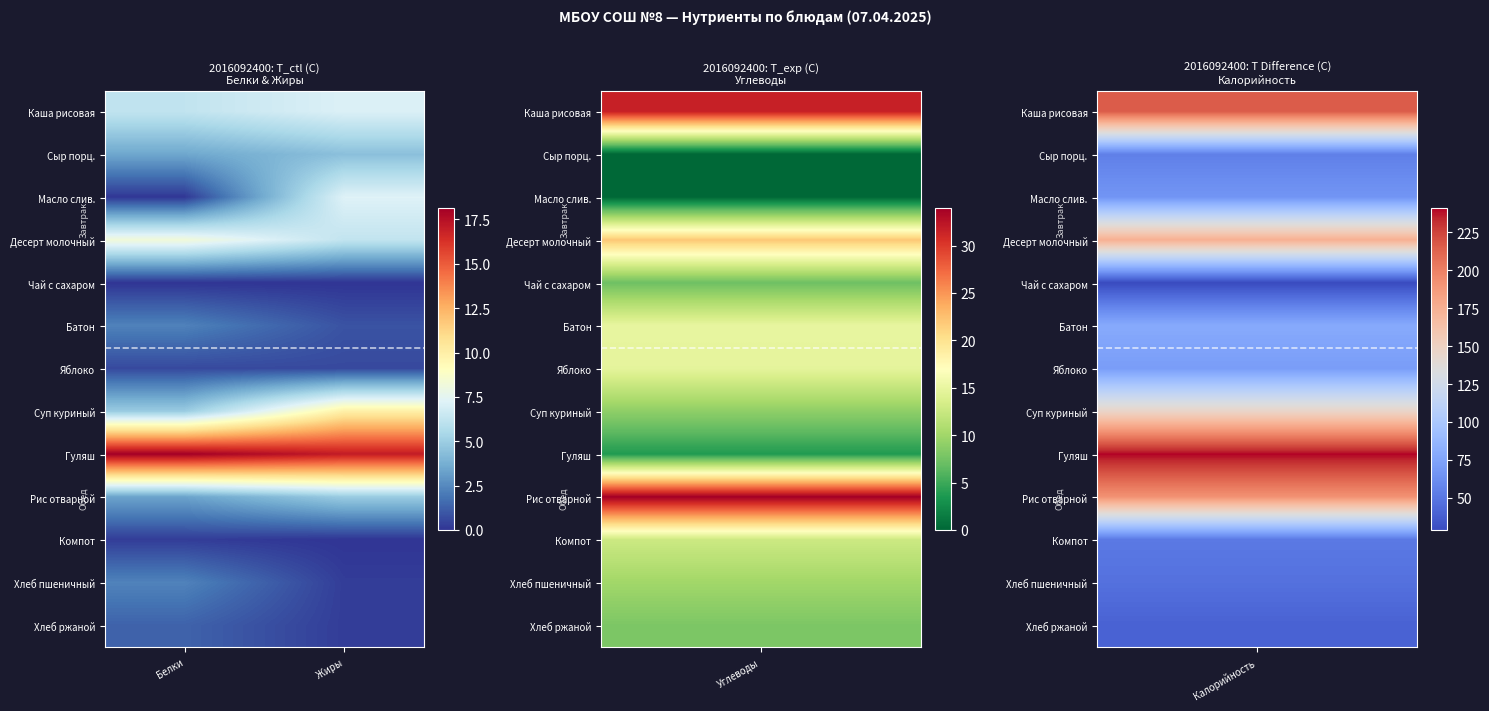

How many categories are shown in the chart?

2